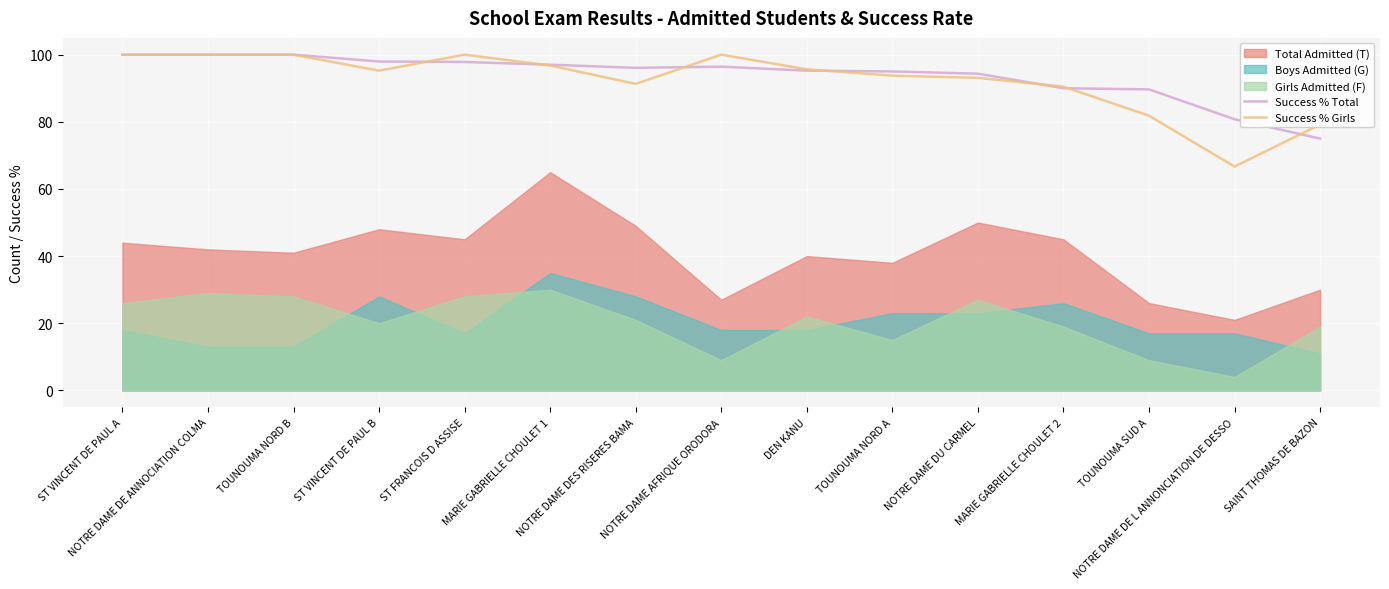

True or false: Success % Girls and Success % Total intersect in this chart.

True